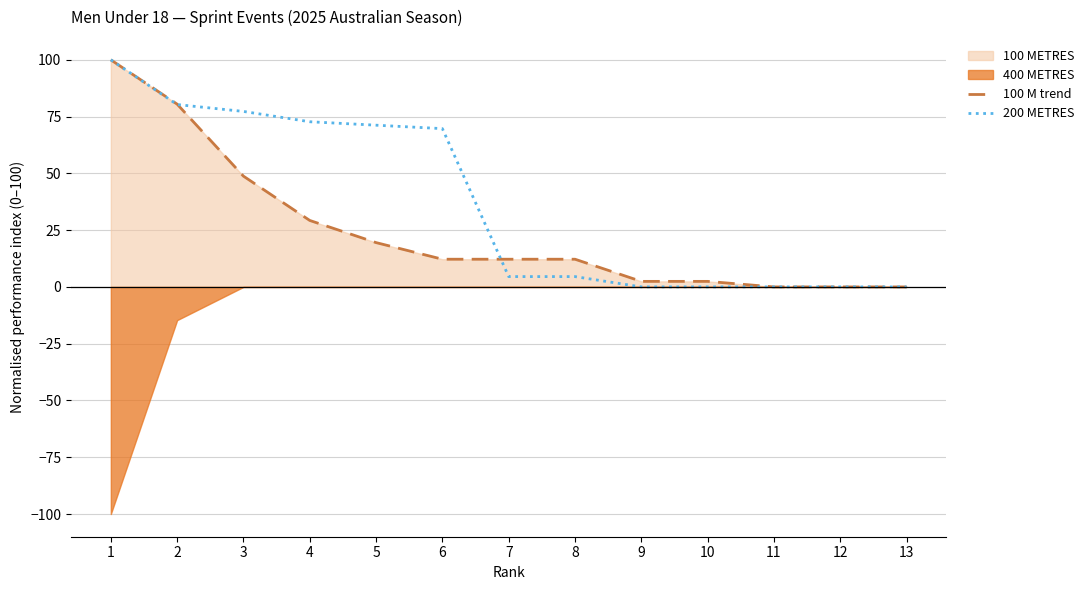

Which category has the lowest value in the 100 M trend series?

11